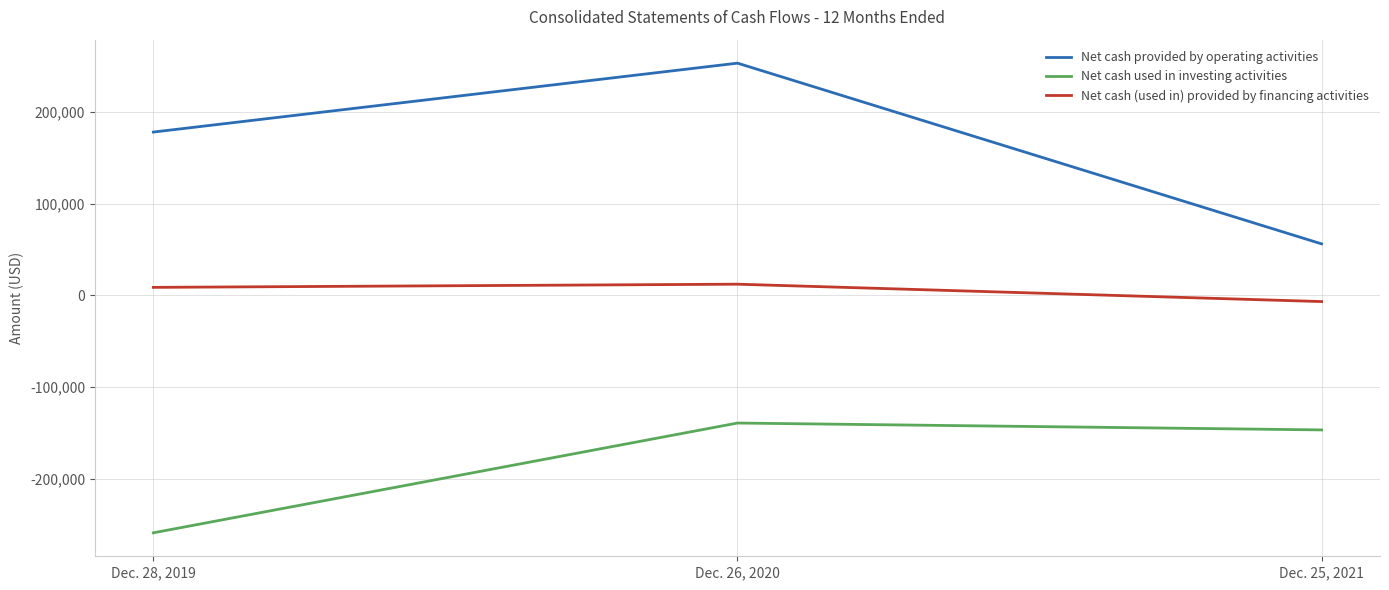

Reading left to right, list all the values displayed in this chart.

Net cash provided by operating activities: 178242	253407	56297
Net cash used in investing activities: -258829	-139117	-146617
Net cash (used in) provided by financing activities: 8858	12322	-6641